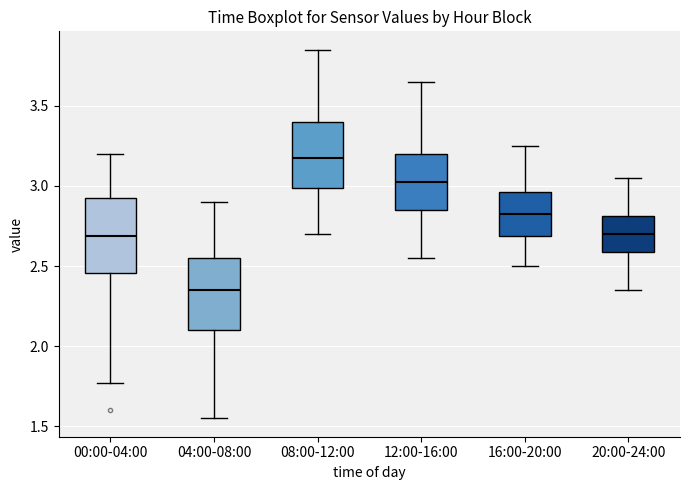

Which box has the highest median line?

08:00-12:00